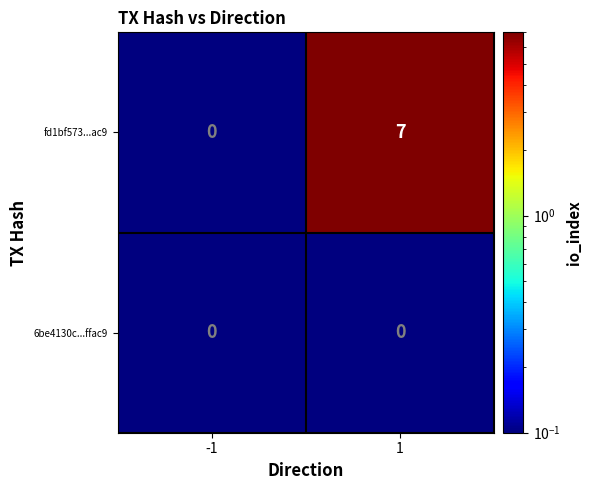

Which series has the largest range (max minus min)?

fd1bf573...ac9